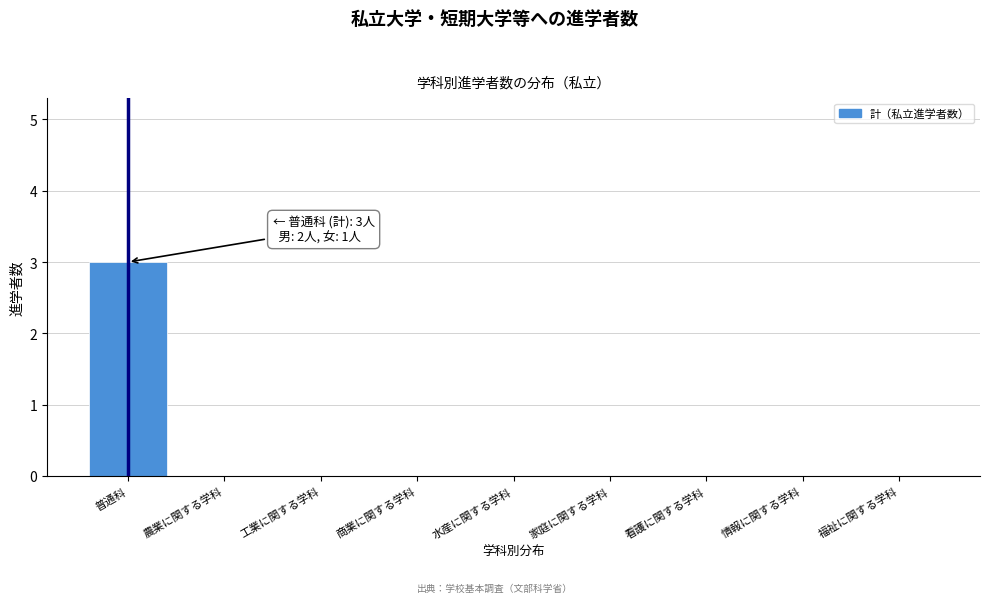

Reading left to right, what are all the values shown in this chart?

普通科=3	農業に関する学科=0	工業に関する学科=0	商業に関する学科=0	水産に関する学科=0	家庭に関する学科=0	看護に関する学科=0	情報に関する学科=0	福祉に関する学科=0